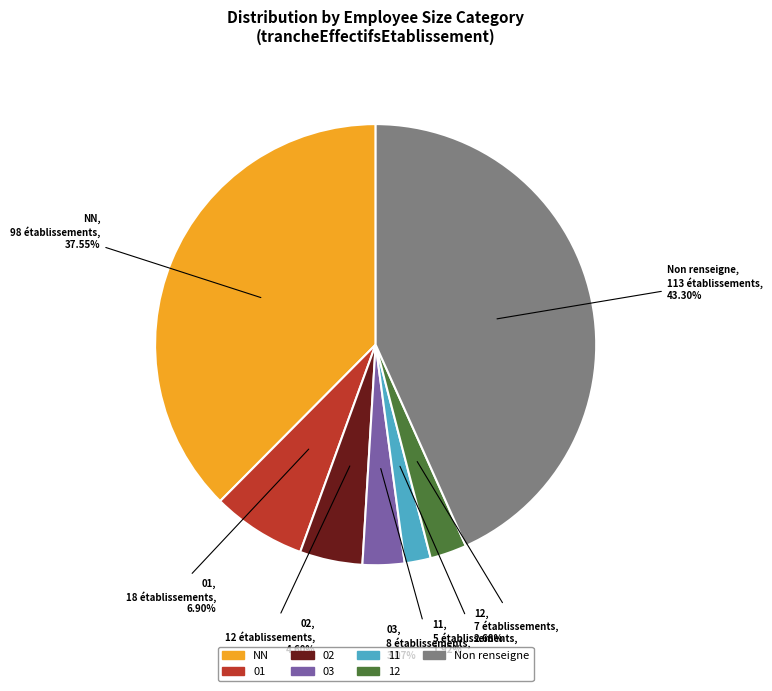

Is there a majority slice in this chart?

No